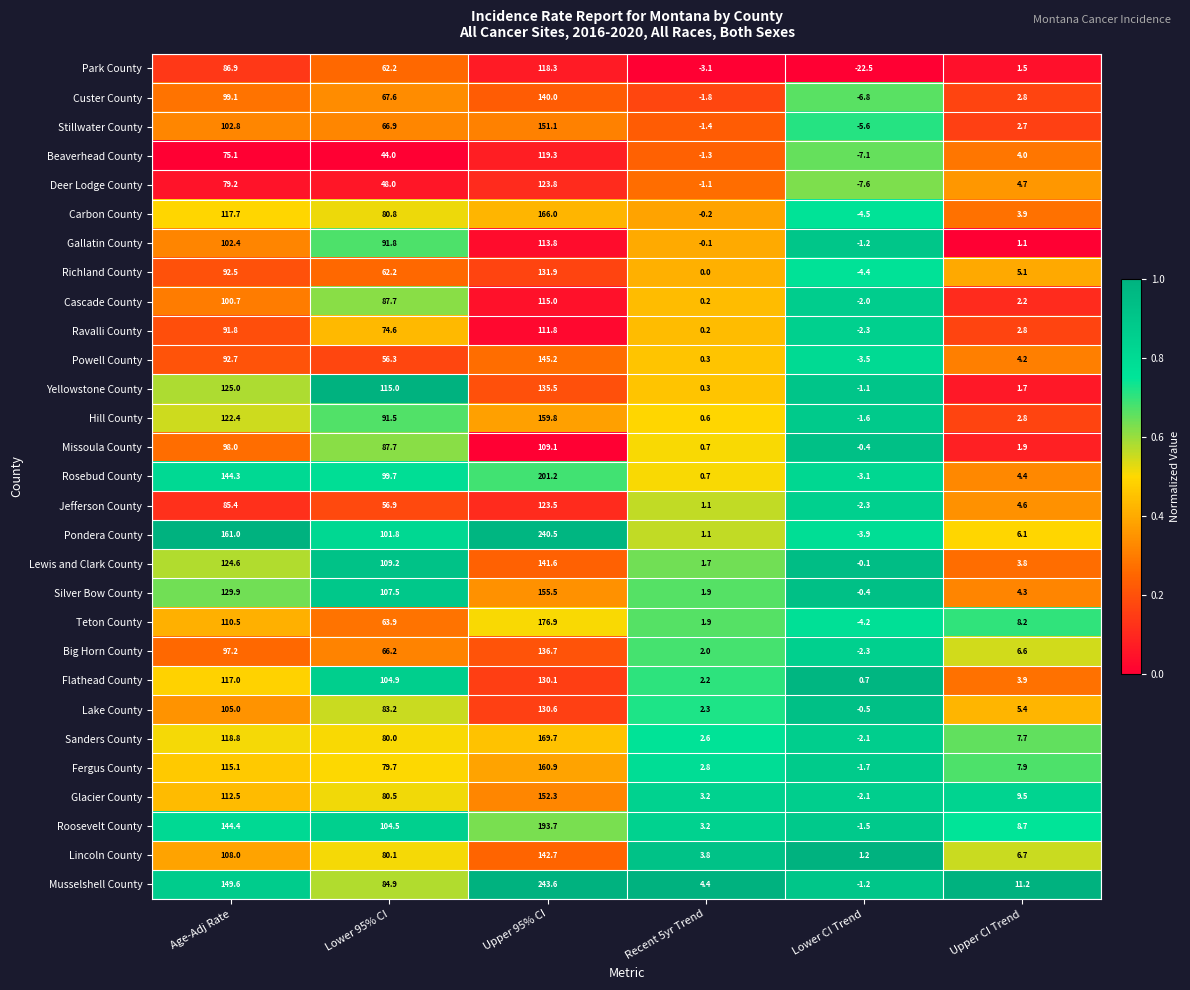

The Beaverhead County series shows 29.4 at Lower 95% CI. True or false?

False